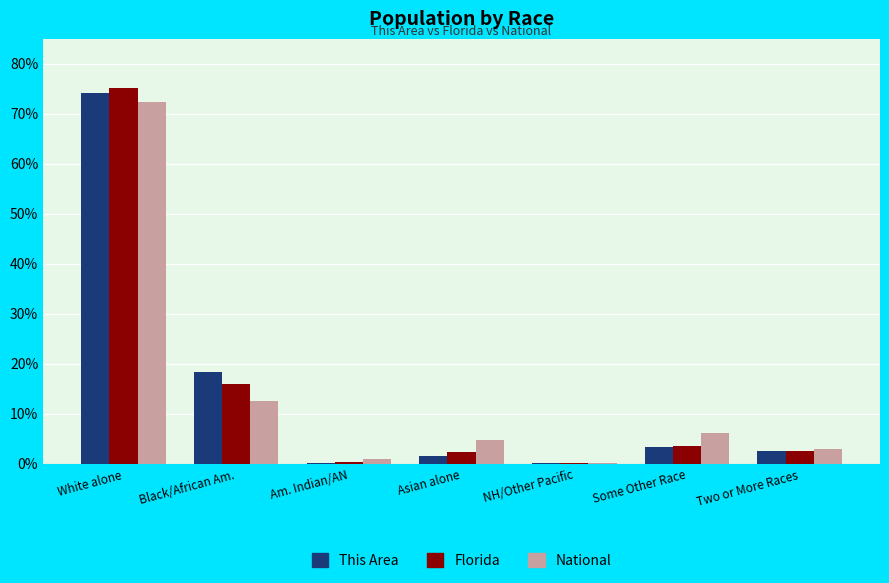

What is the average value of the National series?

14.3